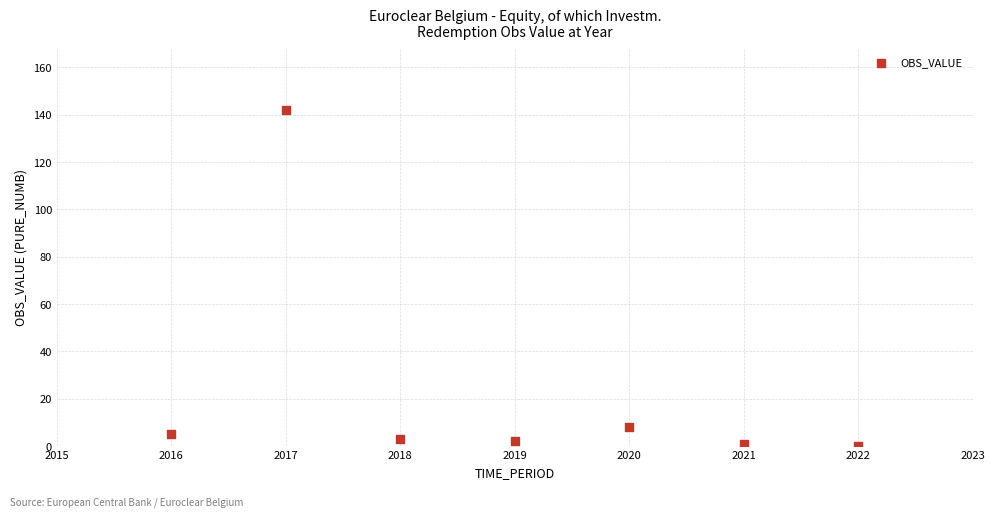

What is the average Y value?

23